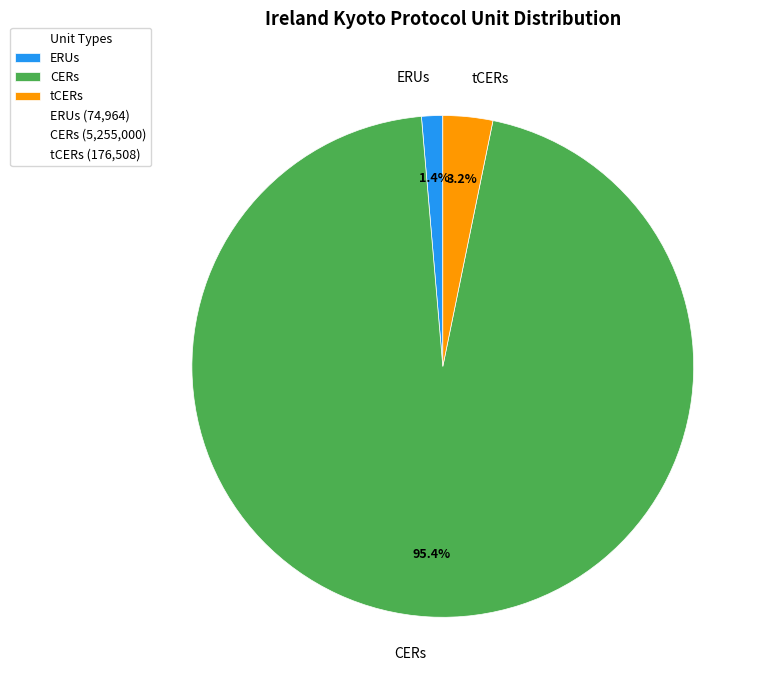

What percentage is the ERUs slice, to the nearest percent?

1%